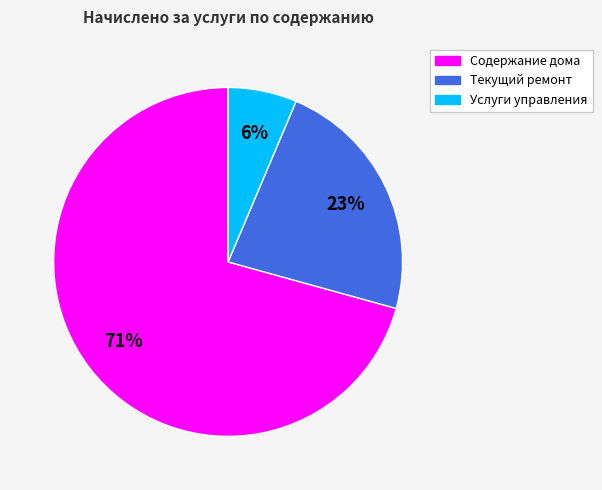

True or false: Содержание дома accounts for 71% of the total.

True